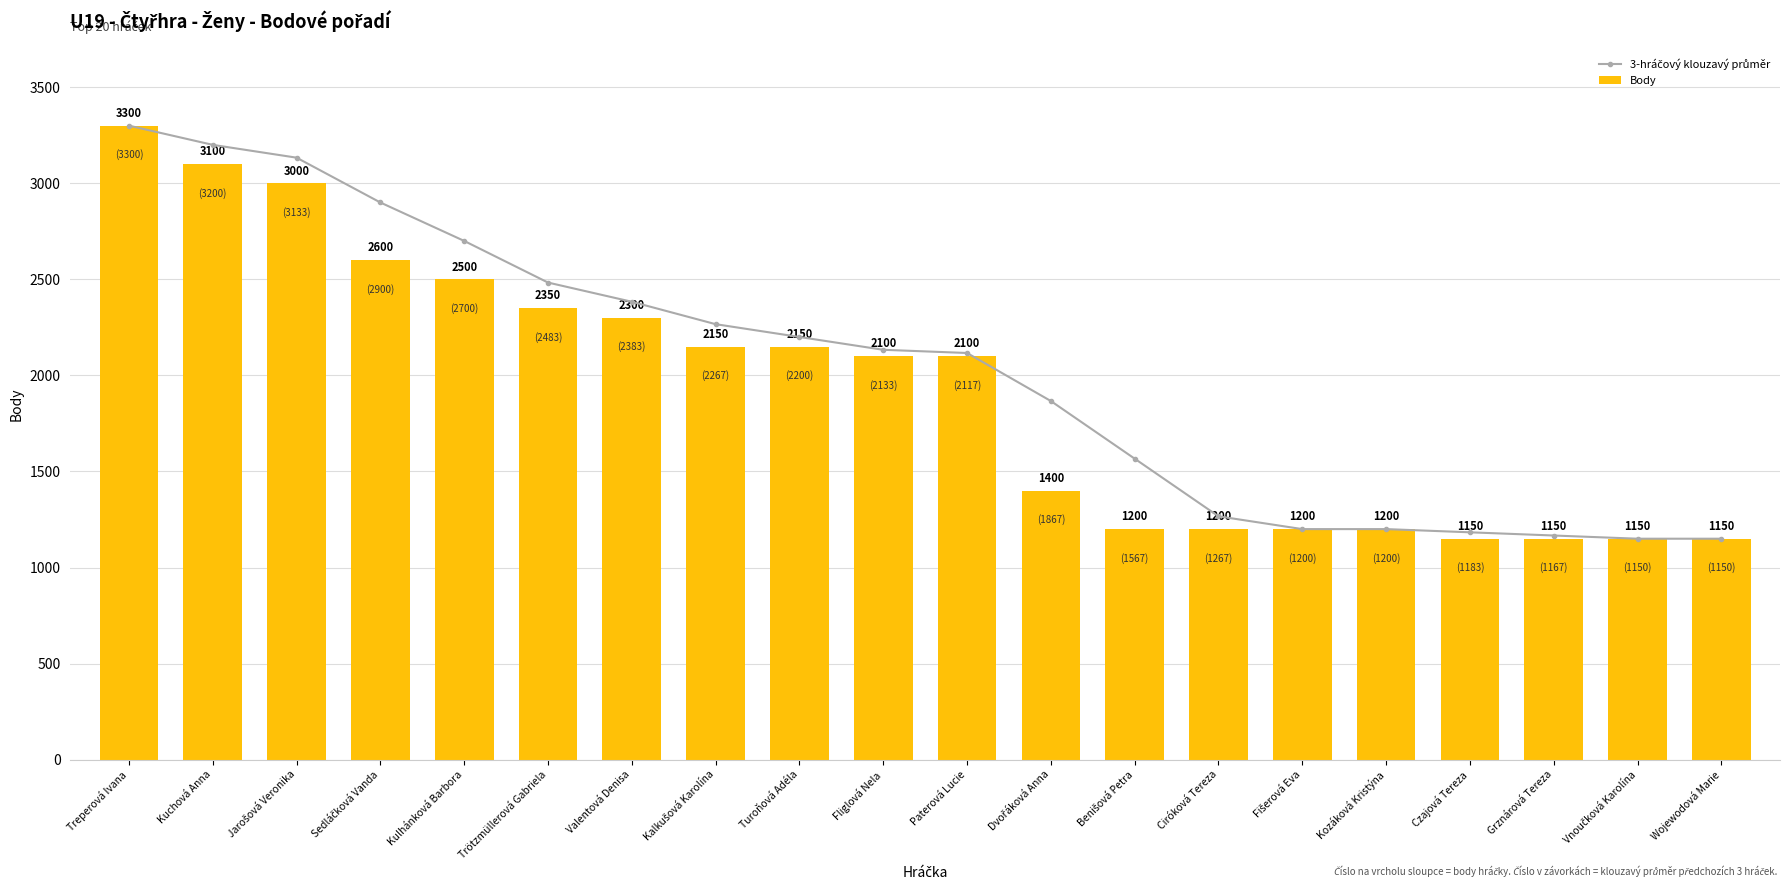

What is the highest value of the 3-hráčový klouzavý průměr series?

3300.0